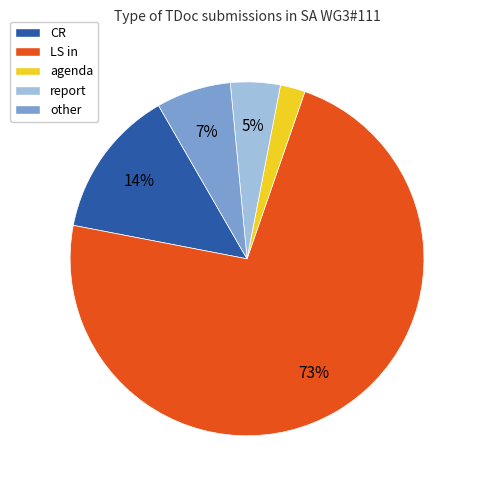

What is the largest slice in the pie chart?

LS in